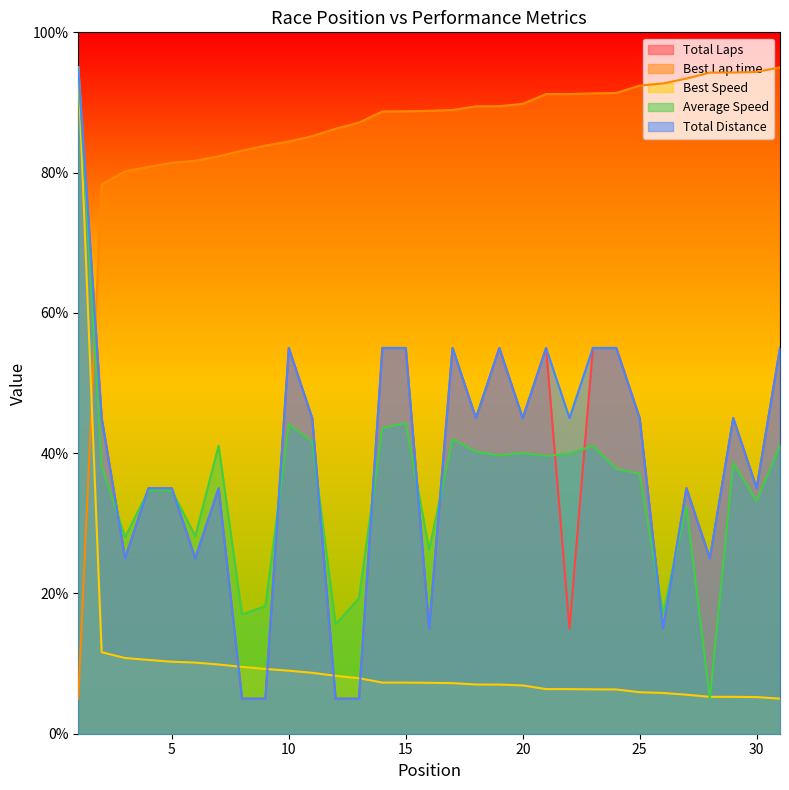

True or false: Total Distance has a value of 49.8 at 30.

False